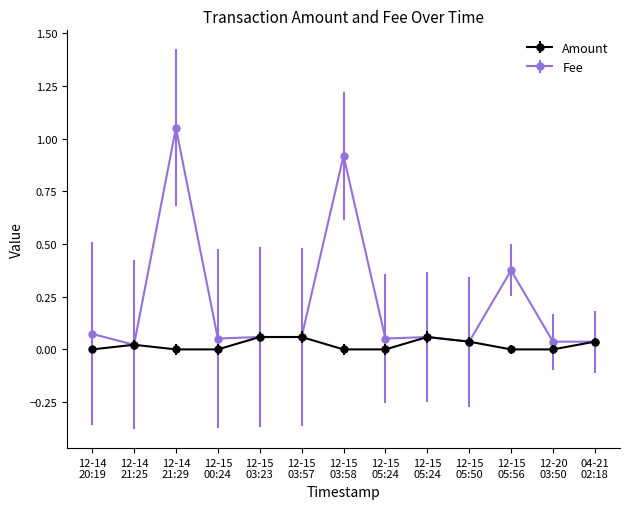

What are all the series names shown in the legend?

Amount, Fee